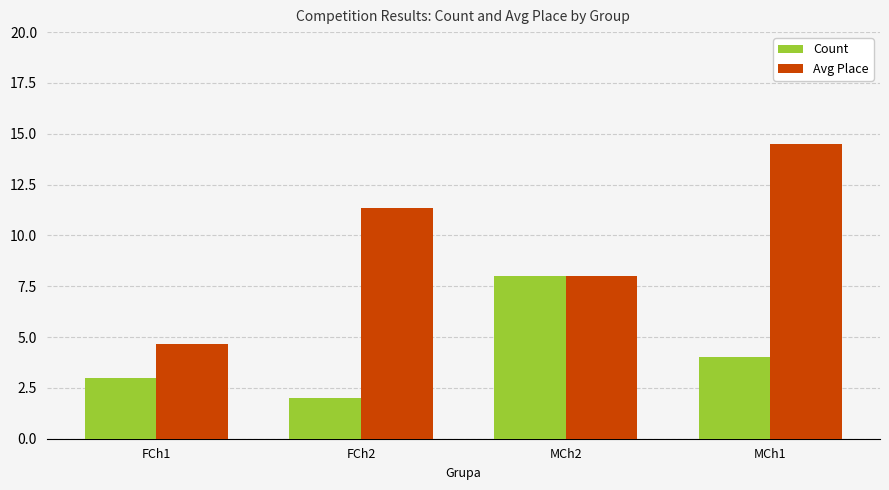

How many Count values are between 3 and 8?

3